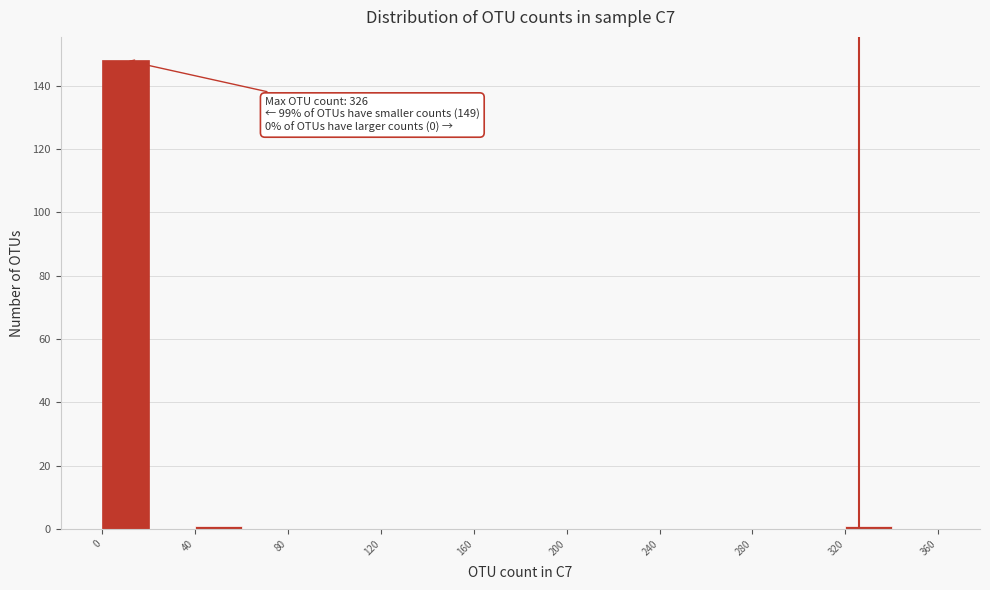

Which range on the x-axis has the tallest bar?

0 to 20